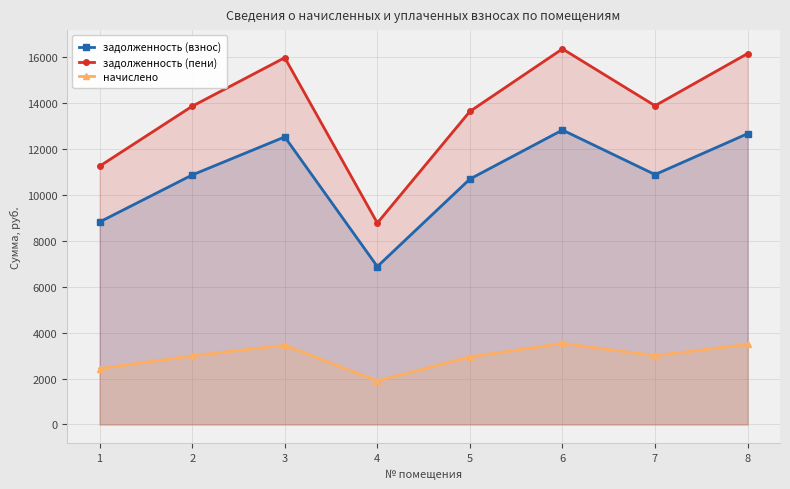

List the labels in order of начислено value, smallest first.

4, 1, 5, 2, 7, 3, 8, 6